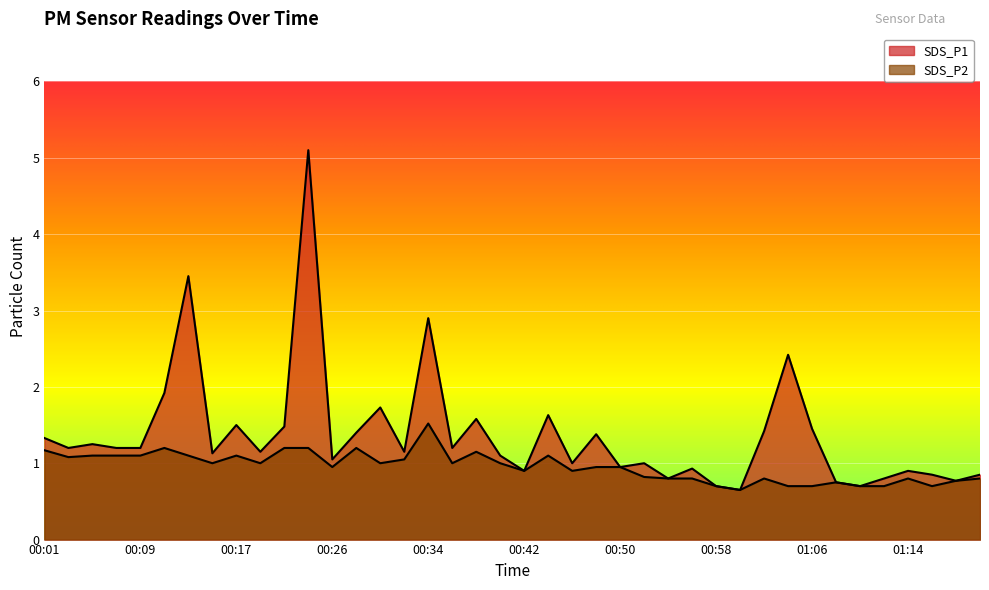

Between 00:23 and 01:20, which series saw the biggest shift?

SDS_P1